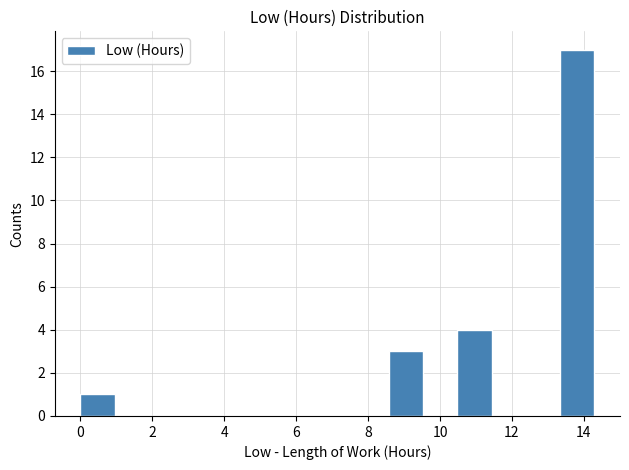

Which range on the x-axis has the tallest bar?

13.4 to 14.2